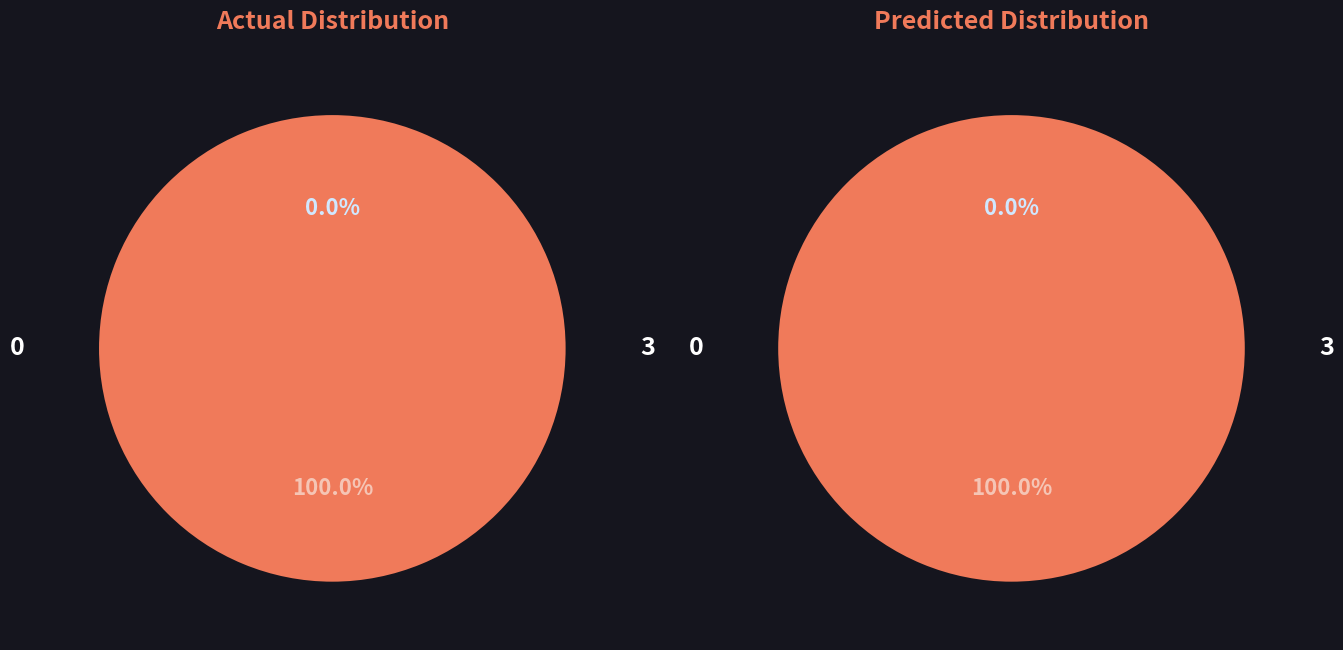

Which category has the smallest portion of the pie?

Regular (io_index=0)